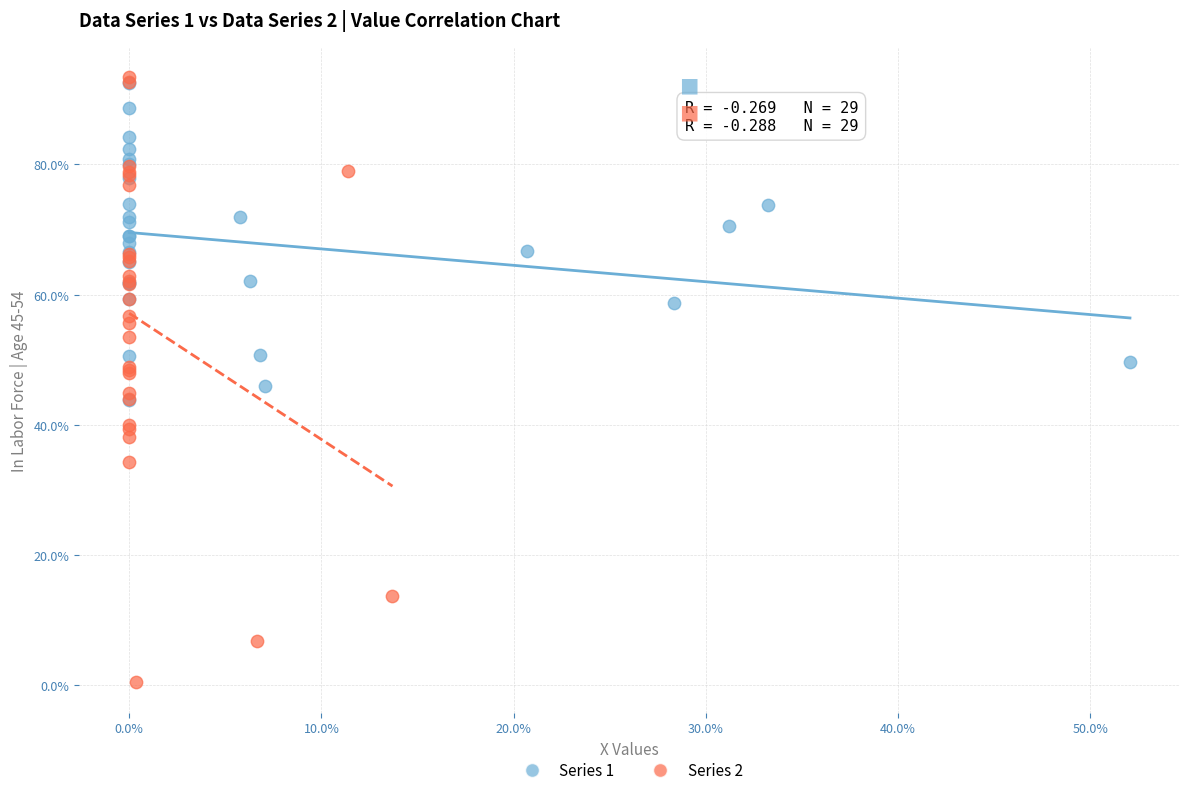

Which series has the largest Y range (max minus min)?

Series 2